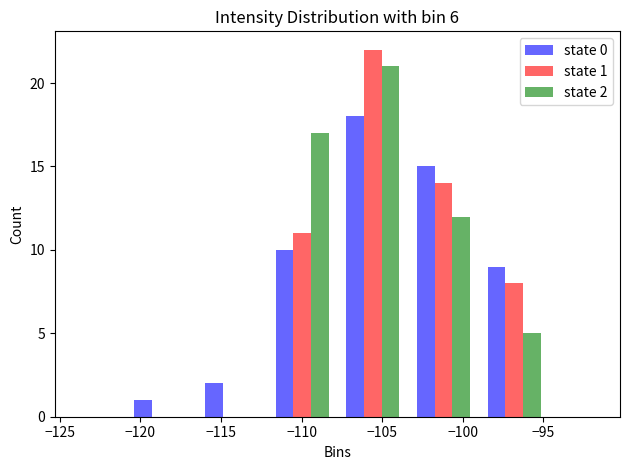

In the state 1 series, which range on the x-axis has the tallest bar?

-108.0 to -103.5